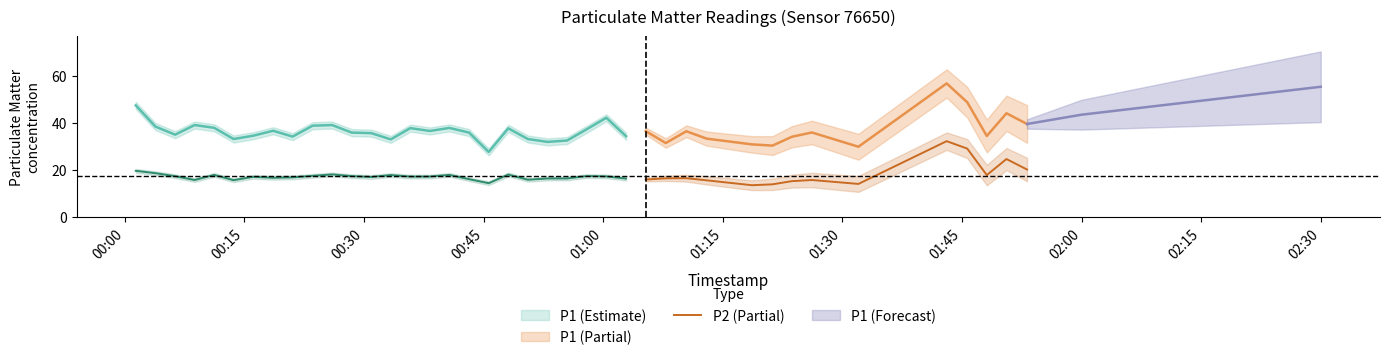

What is the highest value of the P2 (Partial) series?

32.2